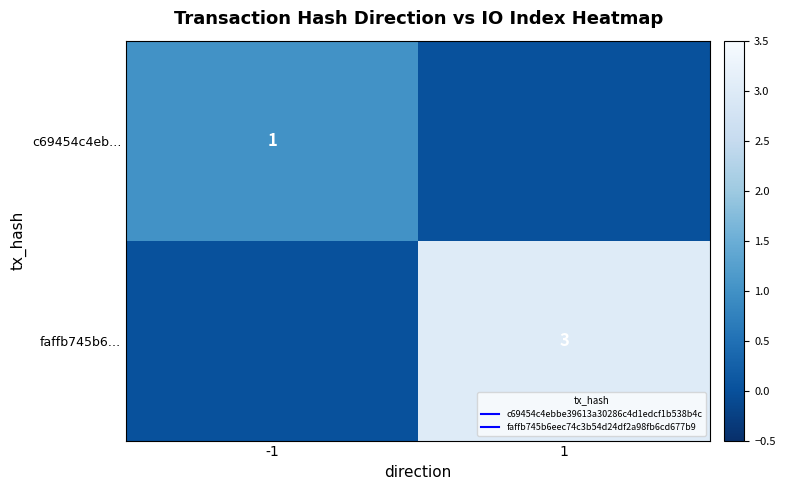

Which has a higher value, 1 or -1?

-1